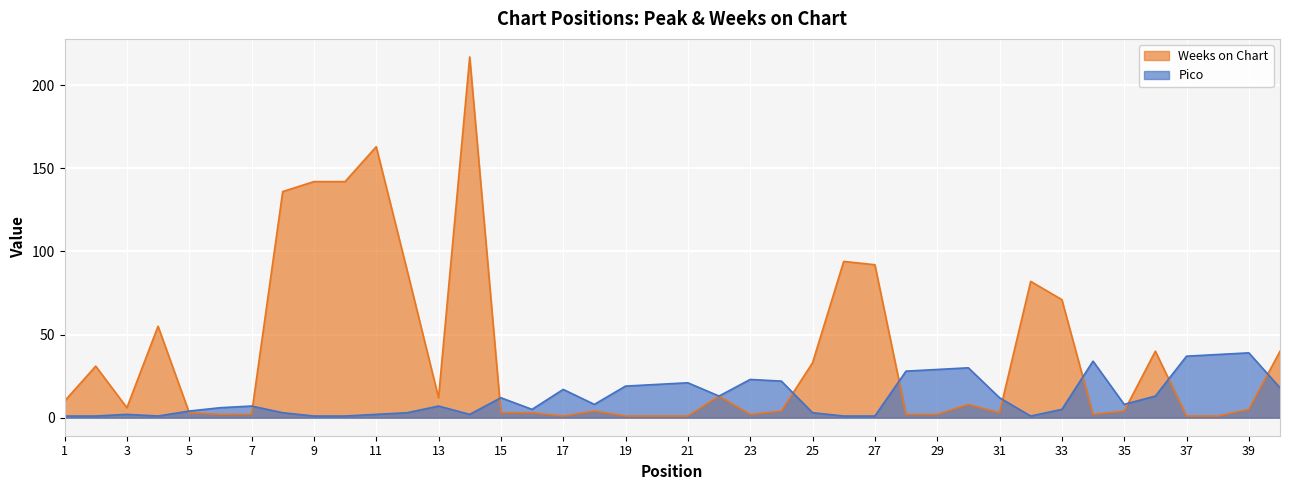

List the series in order of their overall mean, highest first.

Weeks on Chart, Pico